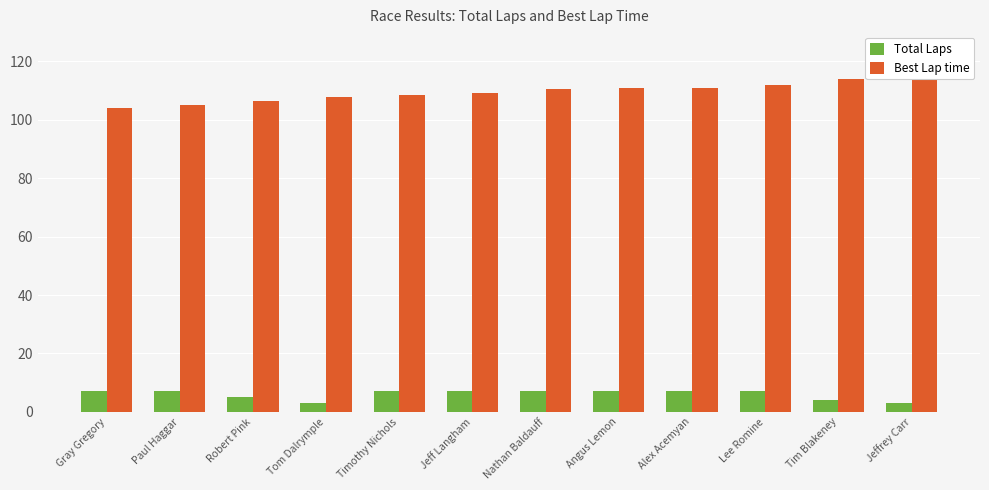

What is the sum of the Total Laps values at Jeffrey Carr and Tim Blakeney?

7.0